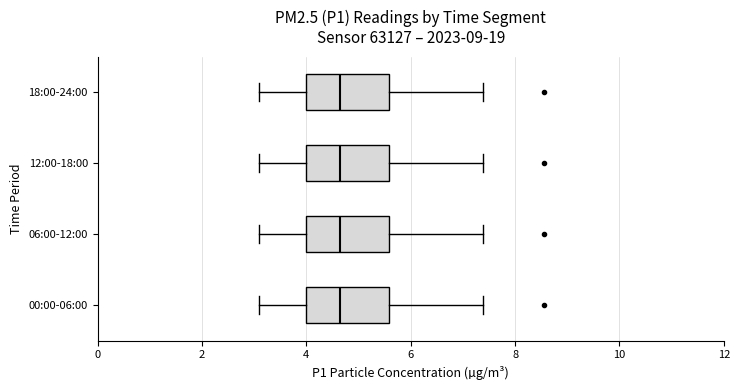

Where is the left edge of the box for 12:00-18:00 on the x-axis? The values are not printed on the chart, so give them approximately, as read against the axis.

4.0